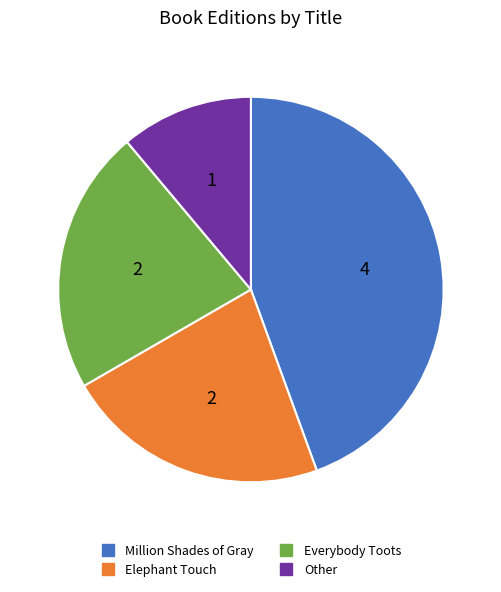

Do Everybody Toots and Million Shades of Gray together represent more than half of the pie?

Yes